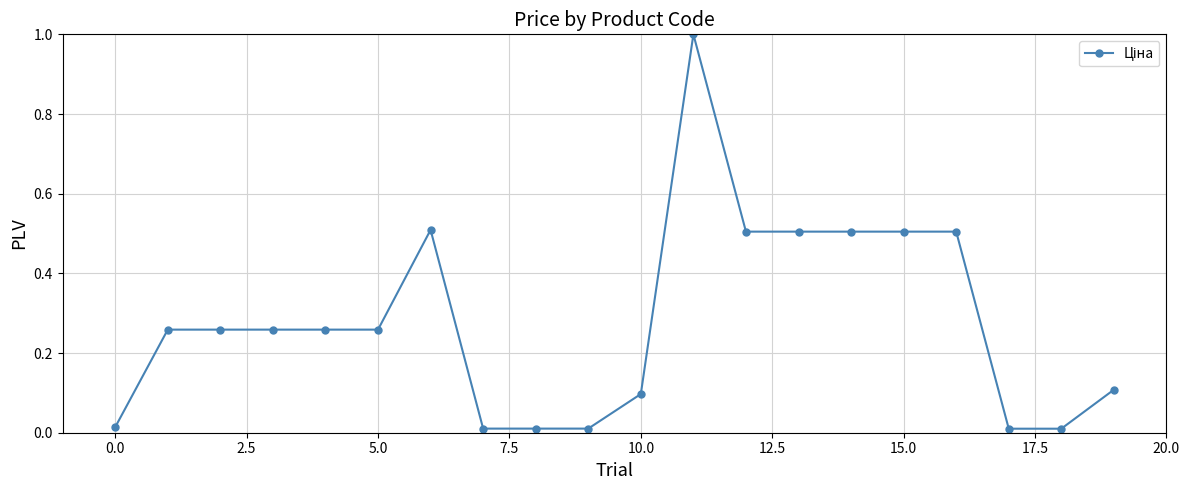

What is the sum of all values?

5.6